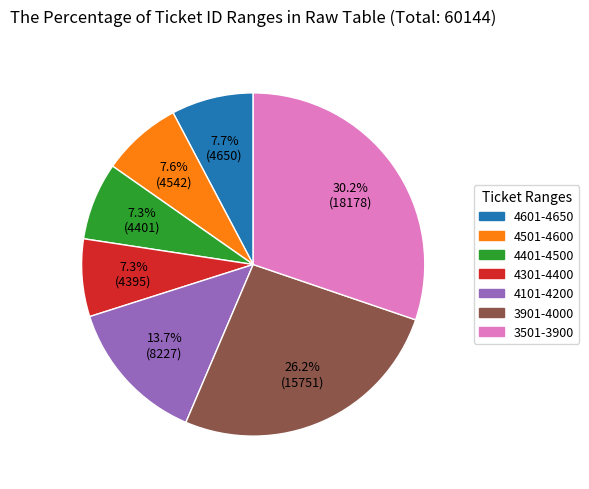

Is there any slice that represents more than half of the pie?

No